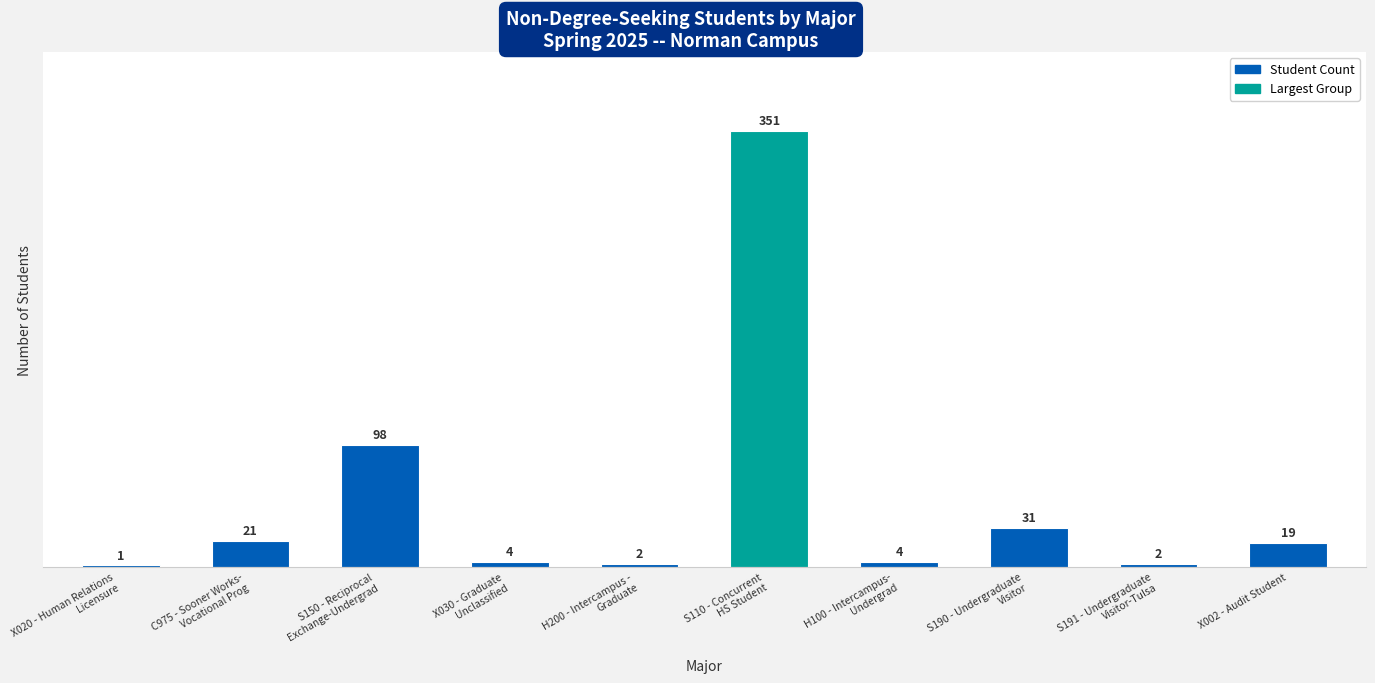

What is the maximum value shown in the chart?

351